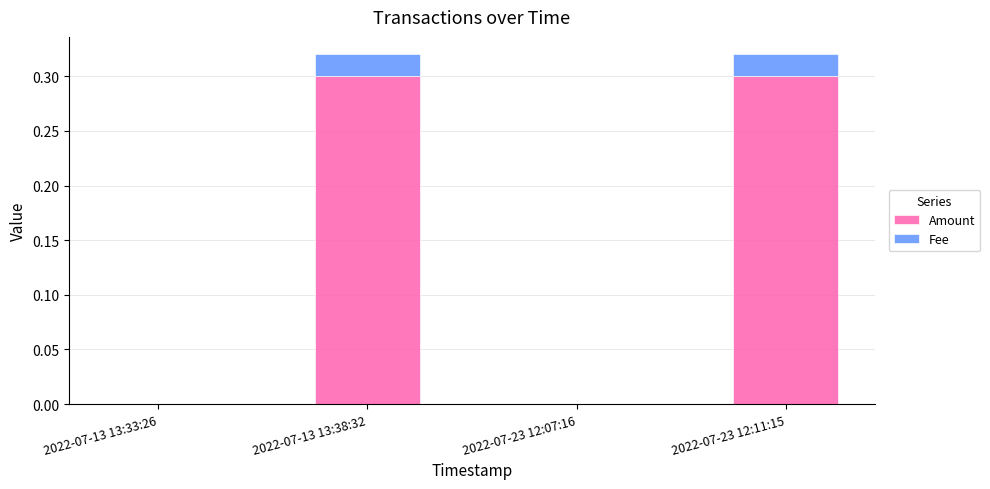

What is the highest value of the Amount series?

0.3